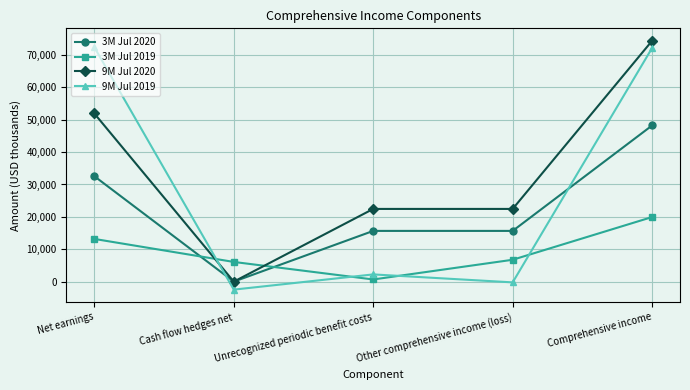

How many lines are shown in the chart?

4